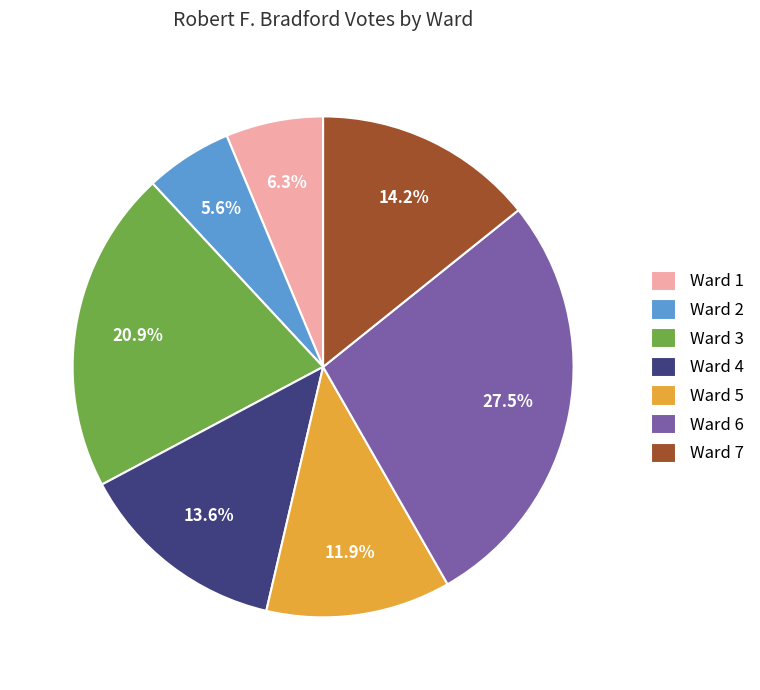

Rank the categories by value from lowest to highest.

Ward 2, Ward 1, Ward 5, Ward 4, Ward 7, Ward 3, Ward 6